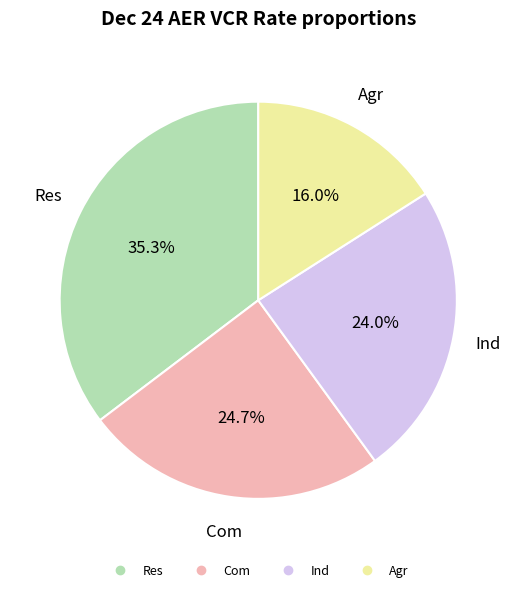

Approximately how many times larger is the value at Ind compared to Agr?

1.5